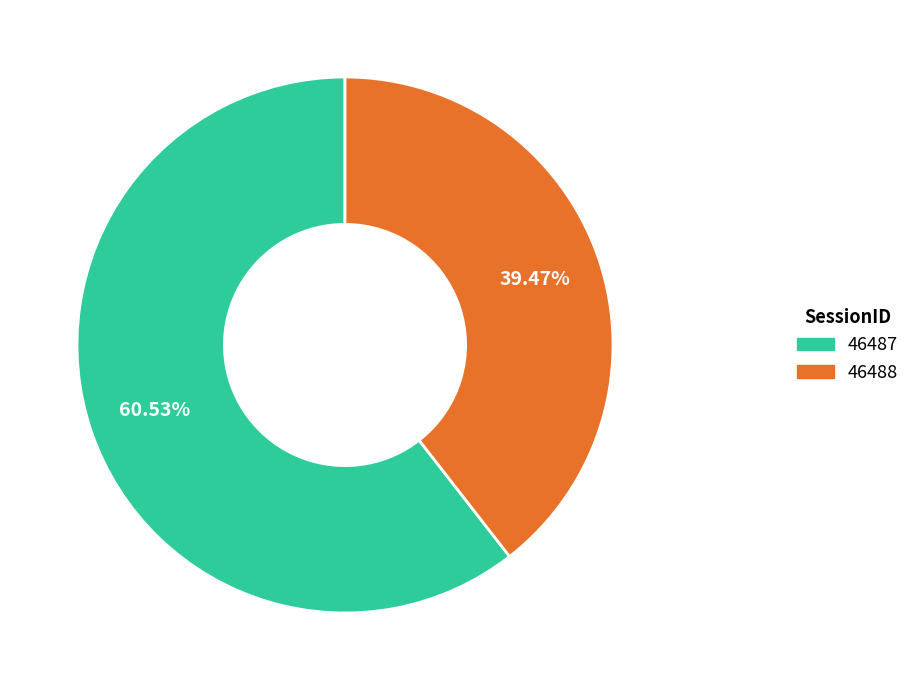

Is it true that 46488 is 26% of the pie?

False